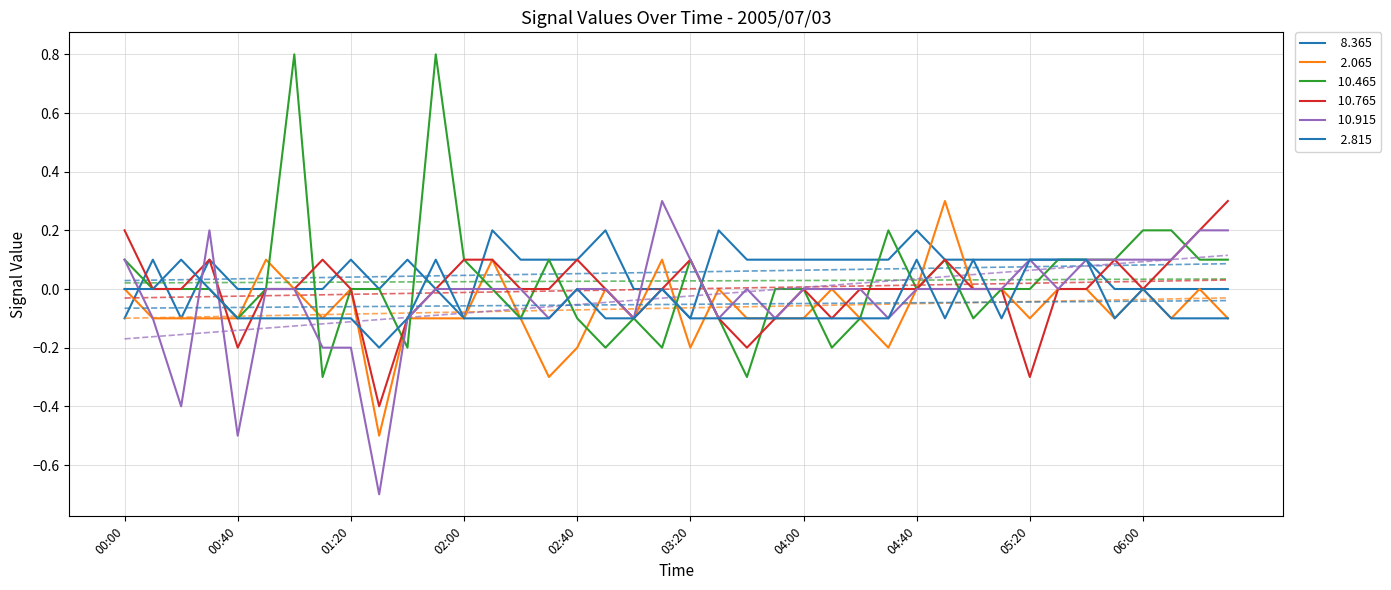

True or false:   2.815 and  10.765 cross at least once.

True